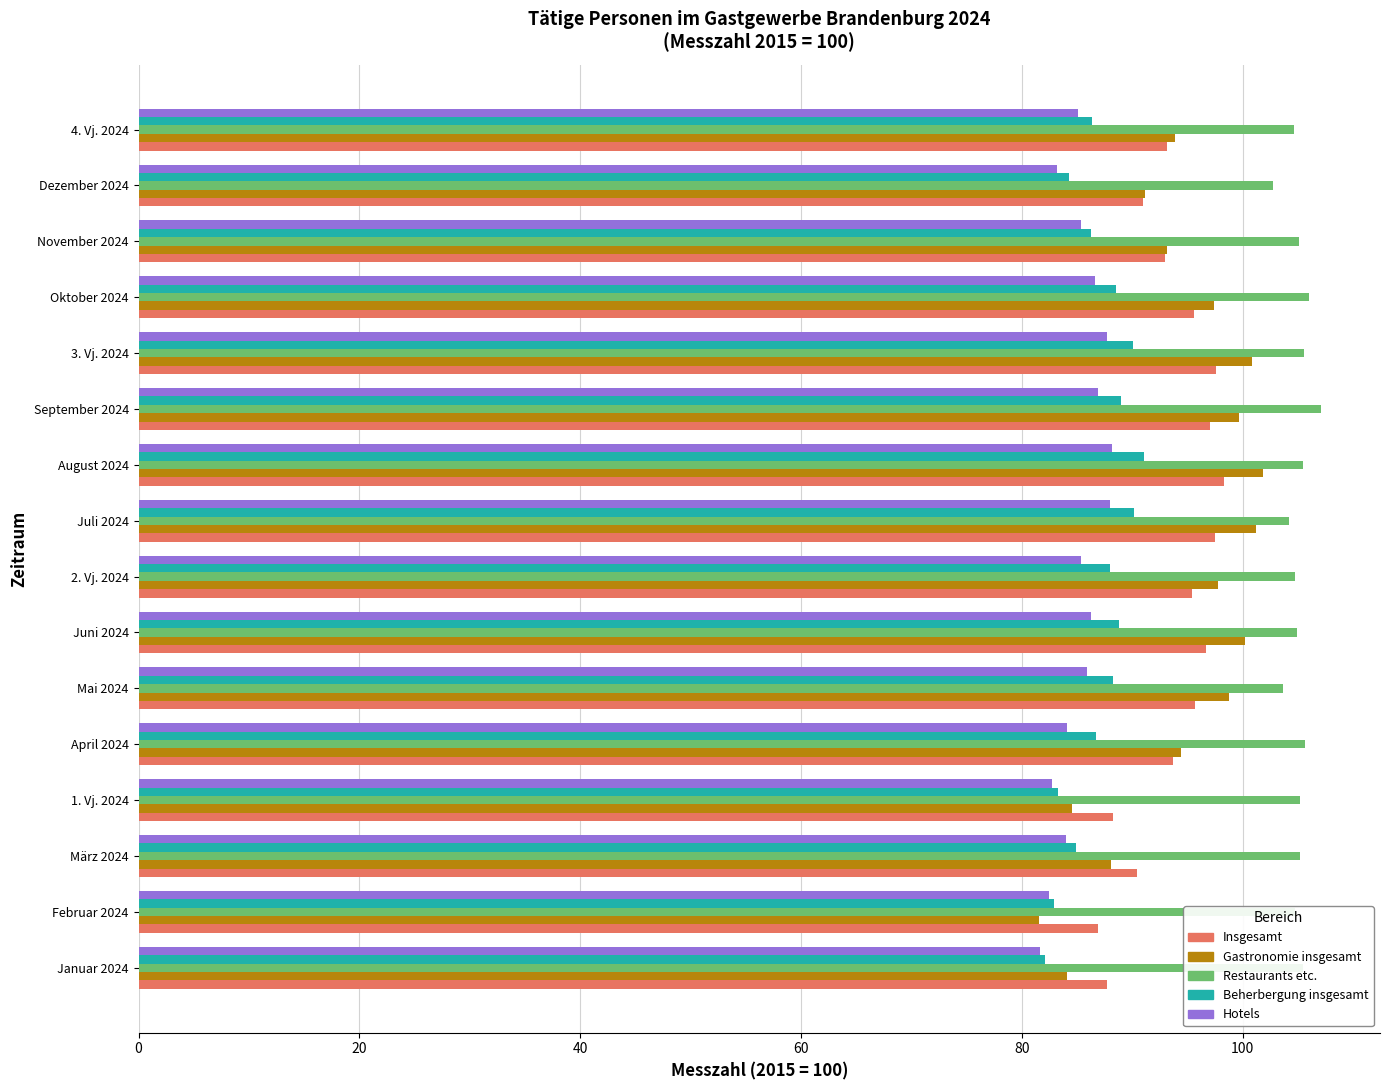

Is the value of Beherbergung insgesamt at Juni 2024 greater than the value of Insgesamt at Mai 2024?

No